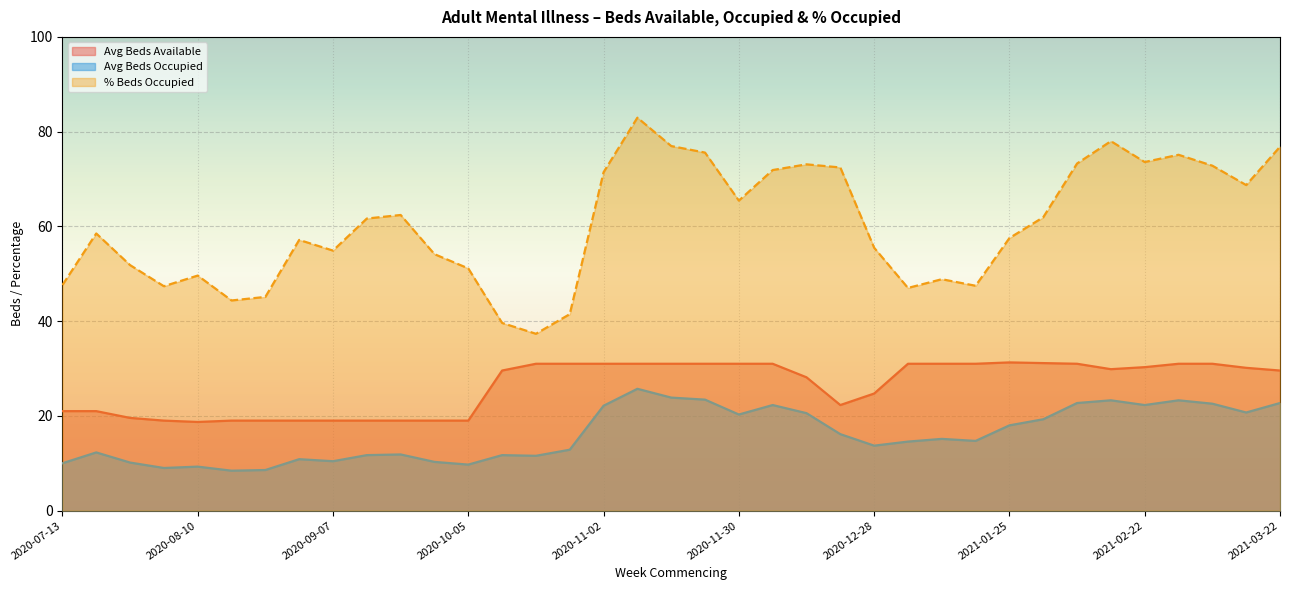

Which category has the lowest value across all series?

2020-08-17